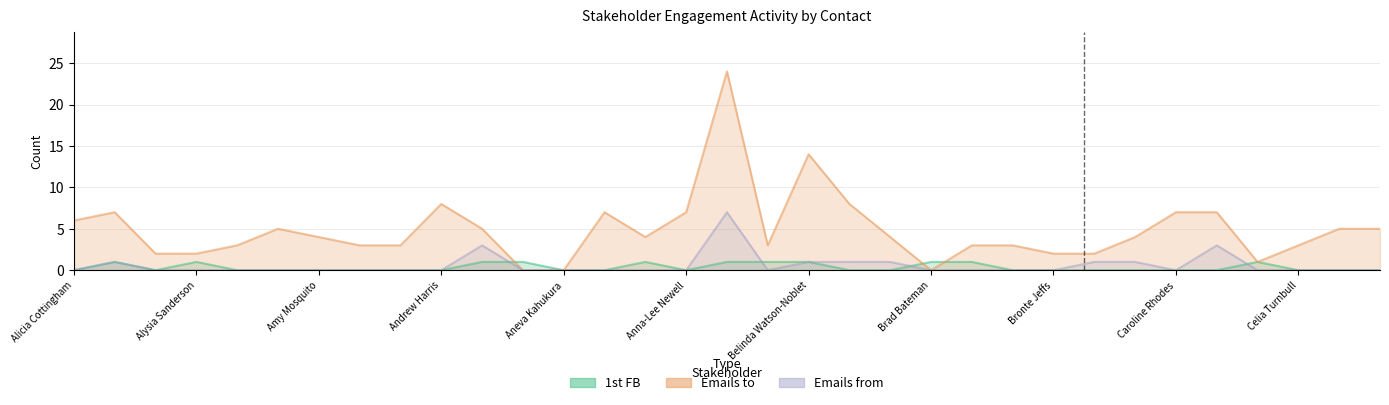

How many series are shown in this chart?

3